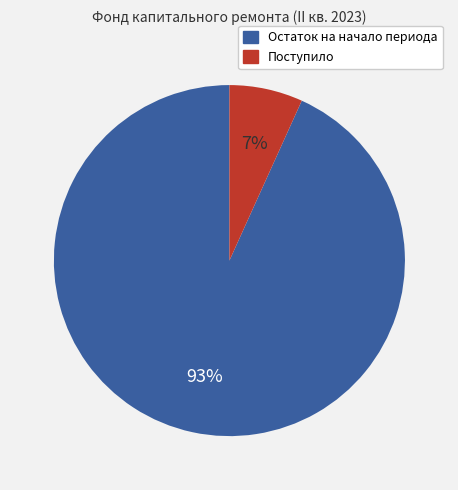

Is there any slice that represents more than half of the pie?

Yes